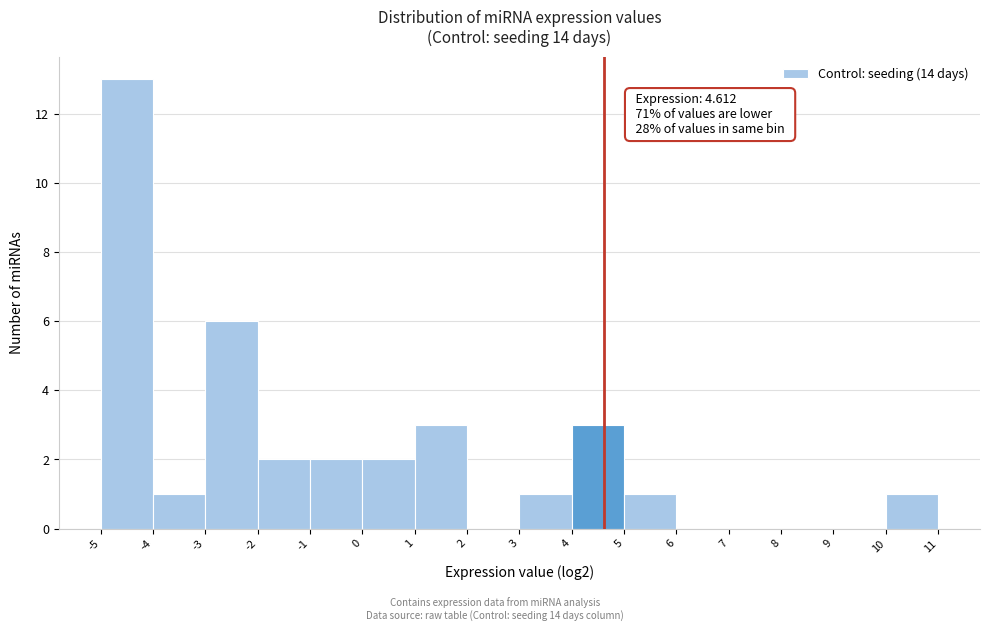

Over which range of the x-axis is the bar tallest?

-5 to -4